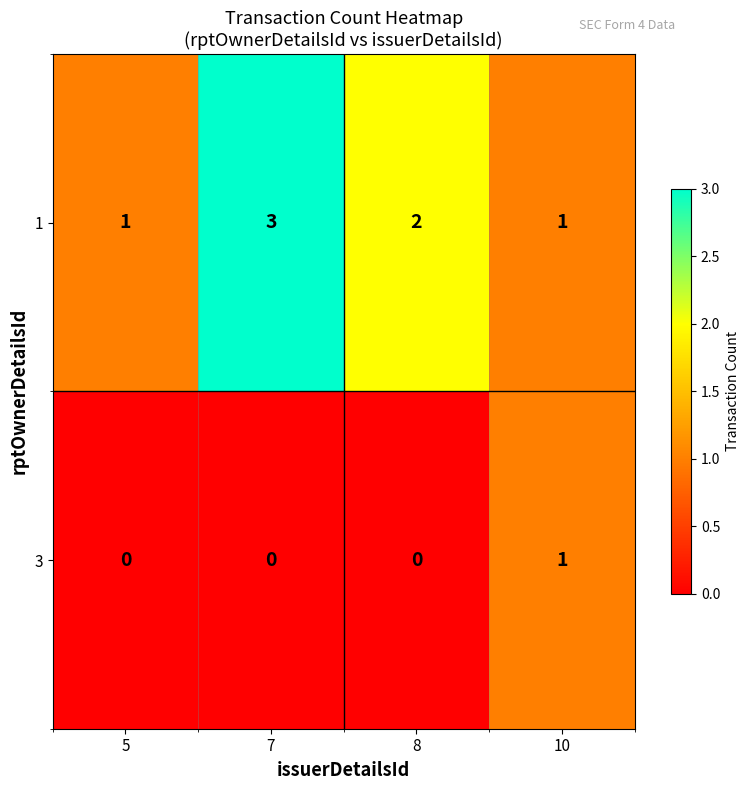

Is it true that 1 equals 2 at 5?

False